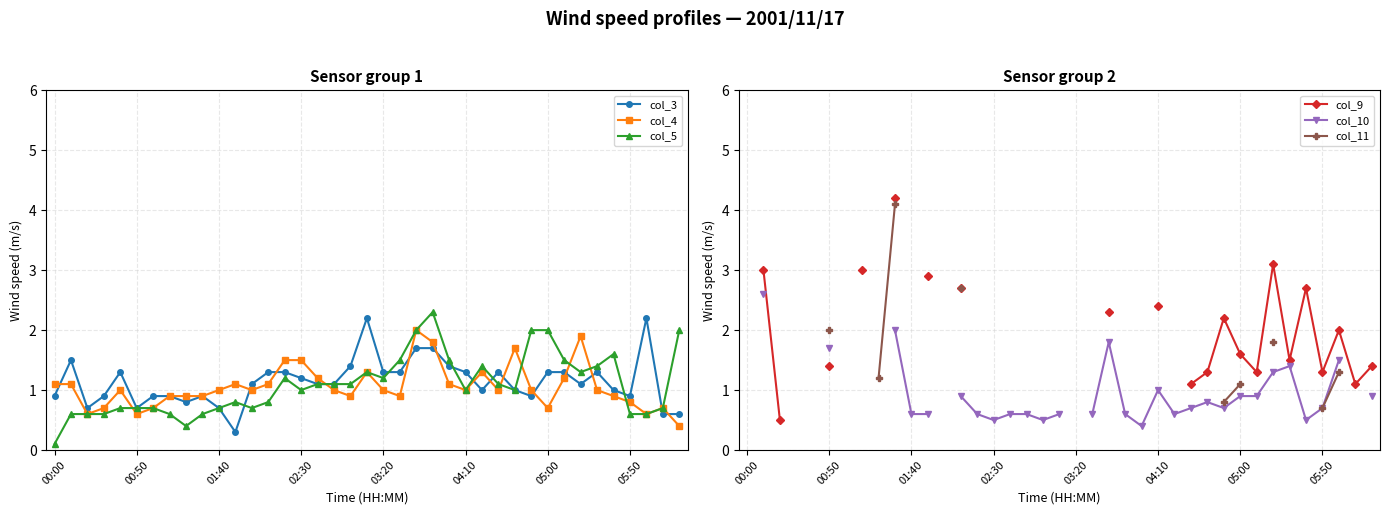

True or false: col_4 has more than 1 points higher than both neighbors.

True